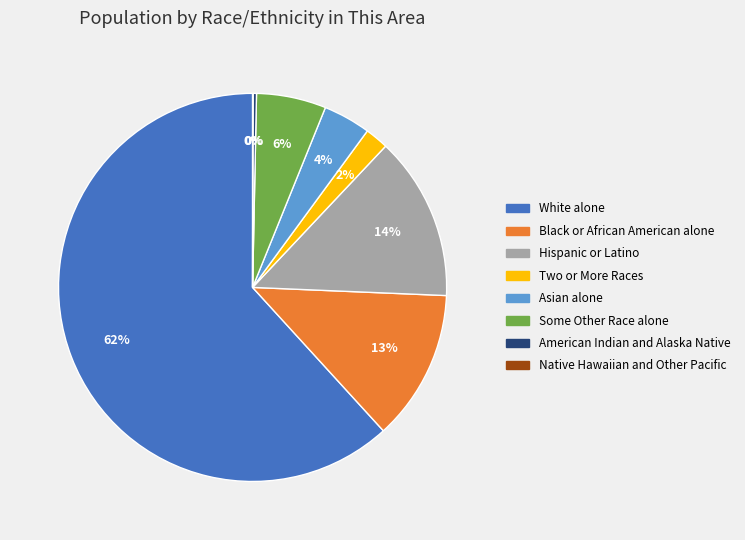

Between Asian alone and Some Other Race alone, which is larger?

Some Other Race alone